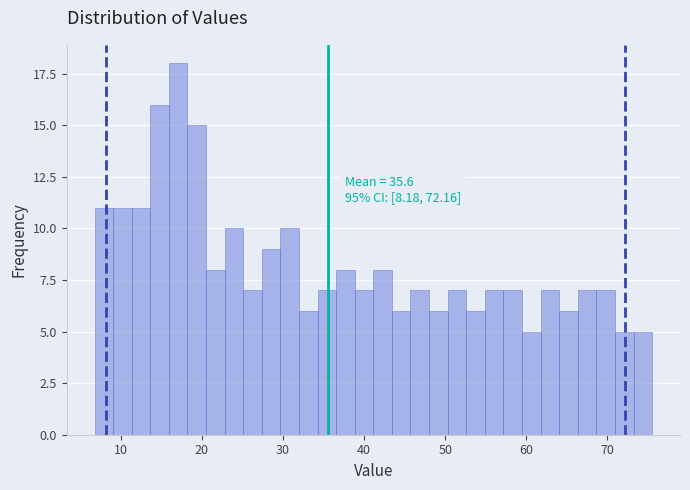

Read against the x-axis, roughly where is the centre of the tallest bar?

17